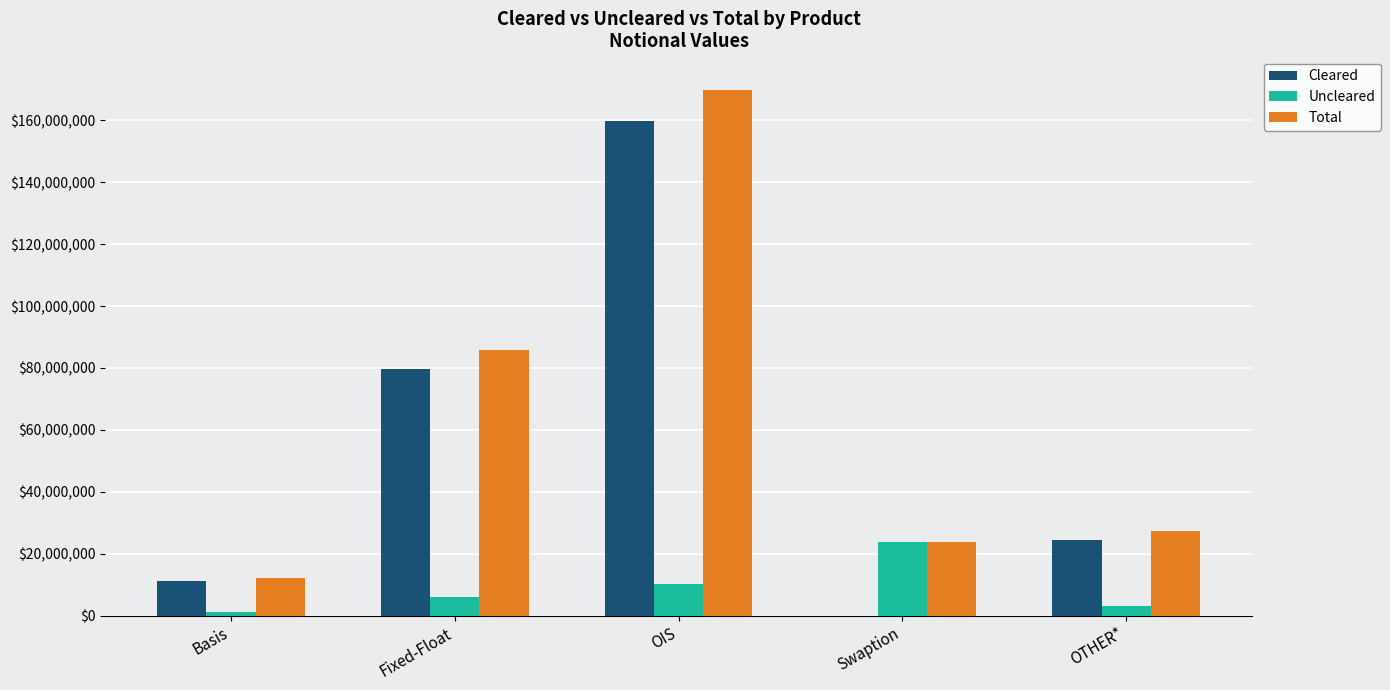

Which label corresponds to the largest value in the chart?

OIS